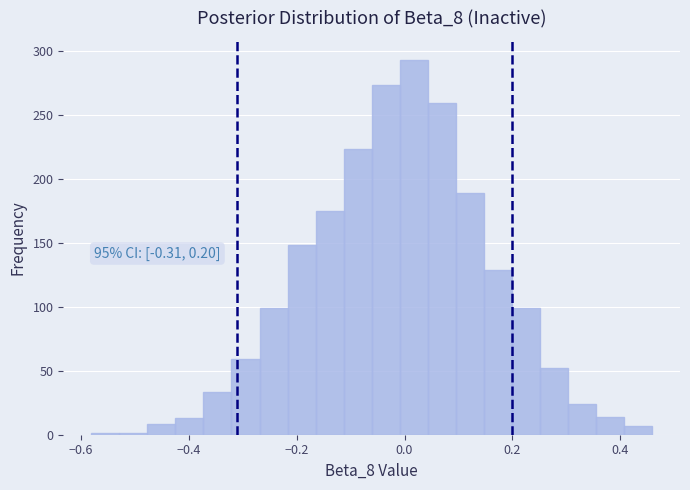

Read against the x-axis, roughly where is the centre of the tallest bar?

0.02